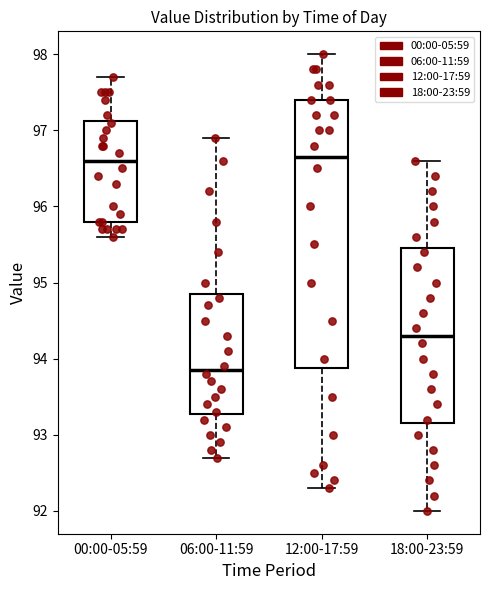

Where is the lower edge of the box for 18:00-23:59 on the y-axis? The values are not printed on the chart, so give them approximately, as read against the axis.

93.2